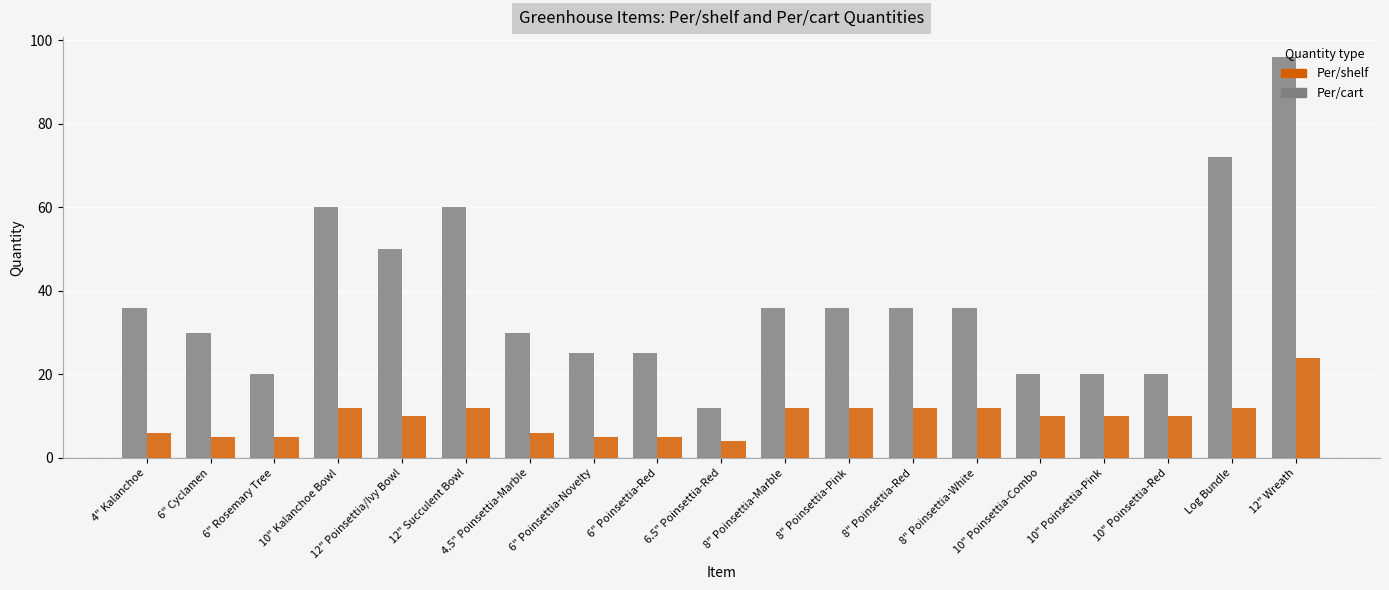

What is the difference between the maximum and minimum values in the Per/cart series?

84